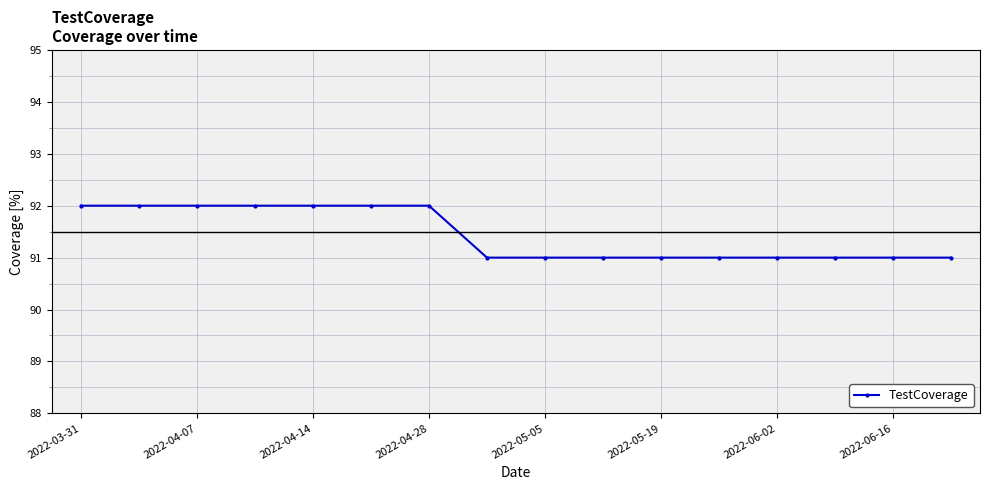

What is the value of the 10th point from the left?

91